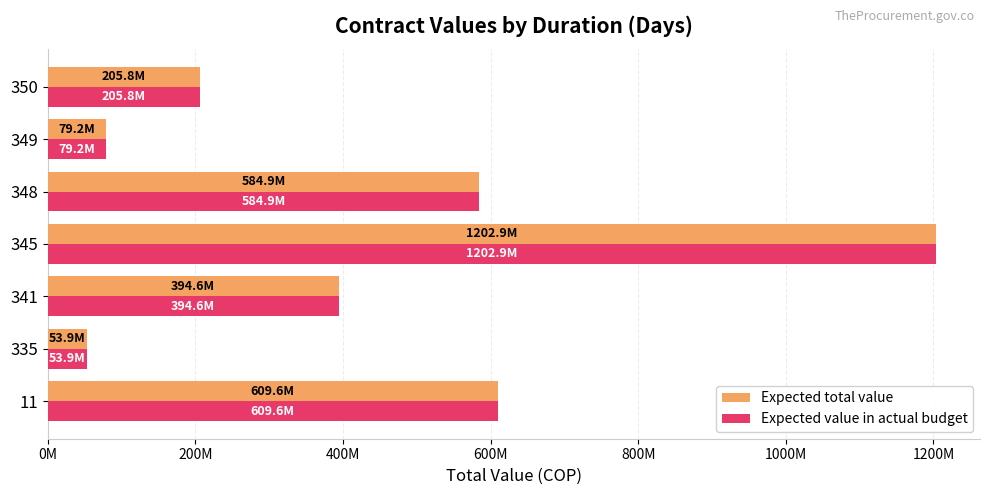

List the series in order of their peak value, highest first.

Expected total value, Expected value in actual budget